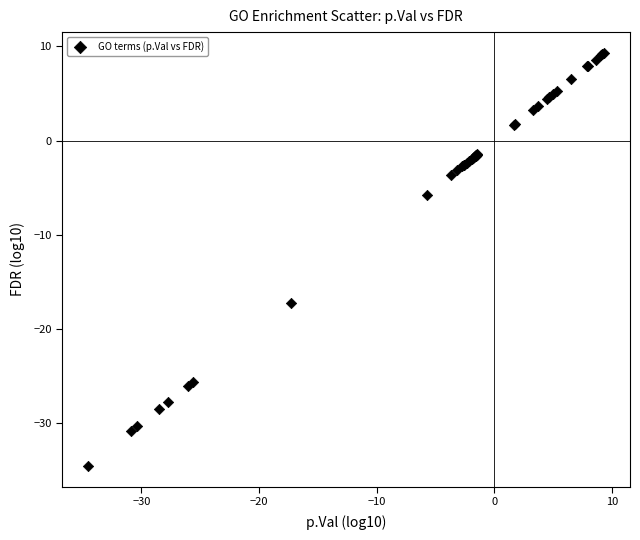

What Y value in the scatter plot is closest to -12?

-17.3